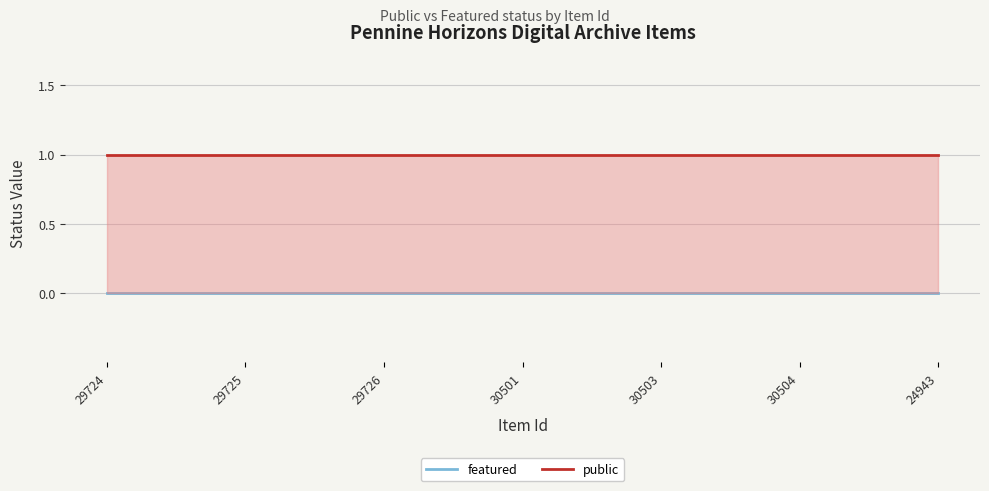

Between 30503 and 24943, which is larger?

30503